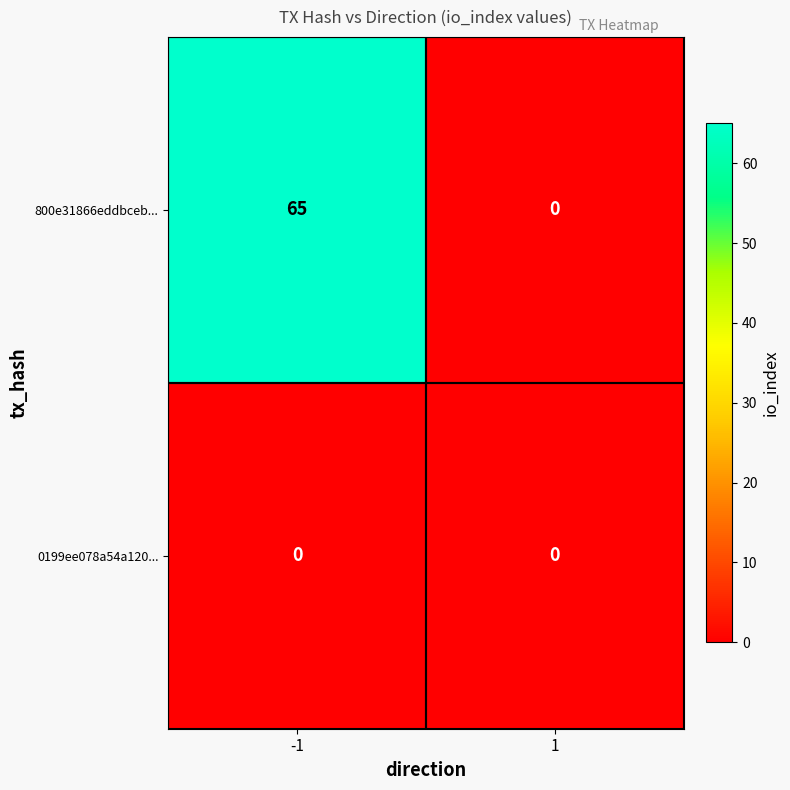

Which series has the largest total across all categories?

800e31866eddbceb...